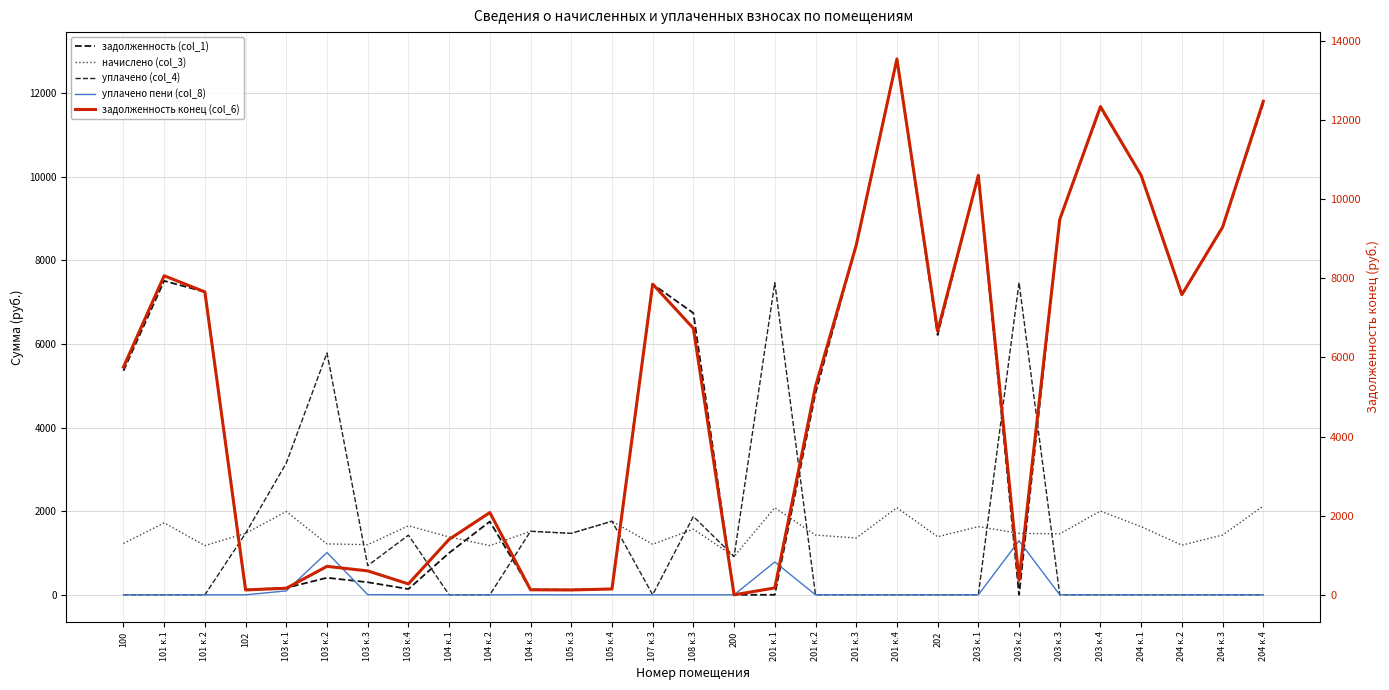

Which series has the largest total across all categories?

задолженность конец (col_6)